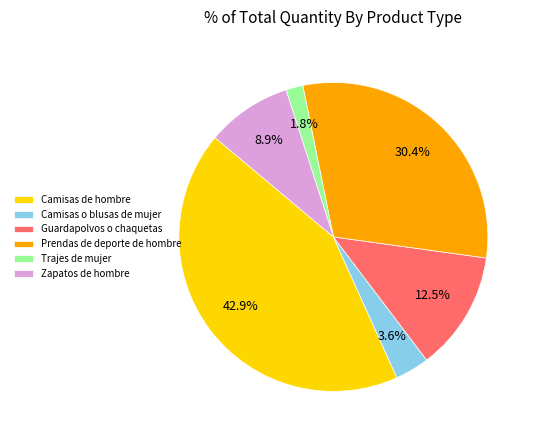

Between Prendas de deporte de hombre and Camisas de hombre, which is larger?

Camisas de hombre